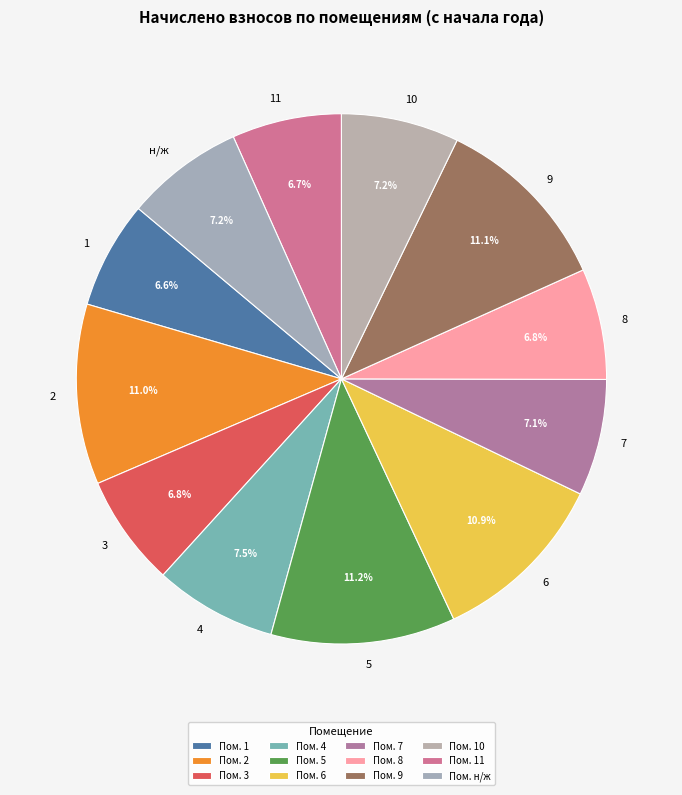

Count the number of slices in the pie.

12